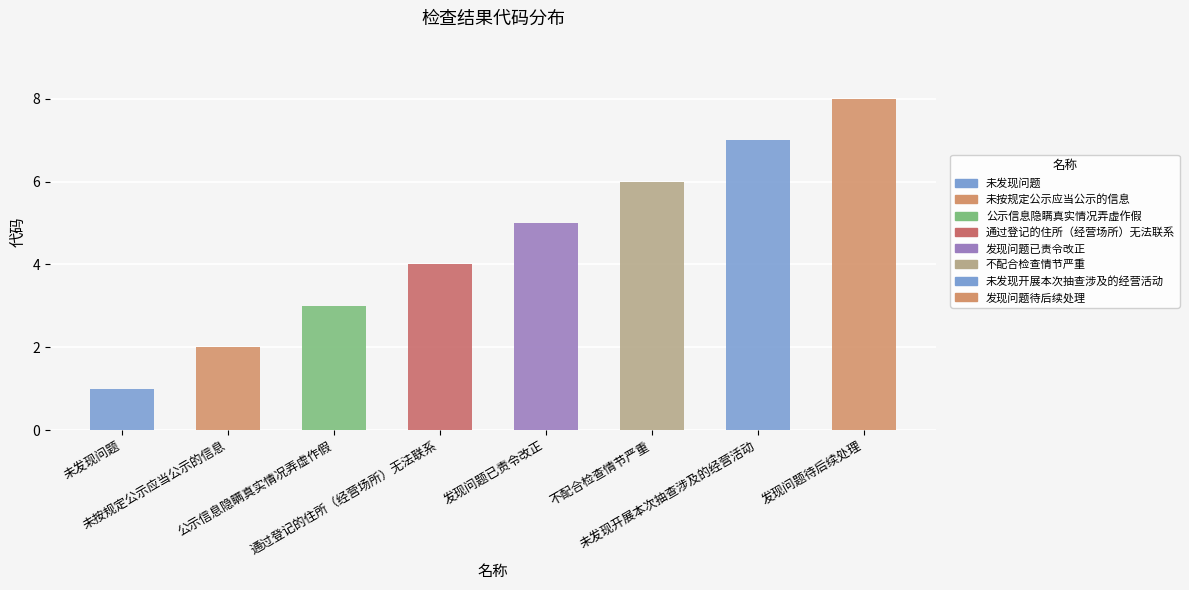

What is the minimum value shown in the chart?

1